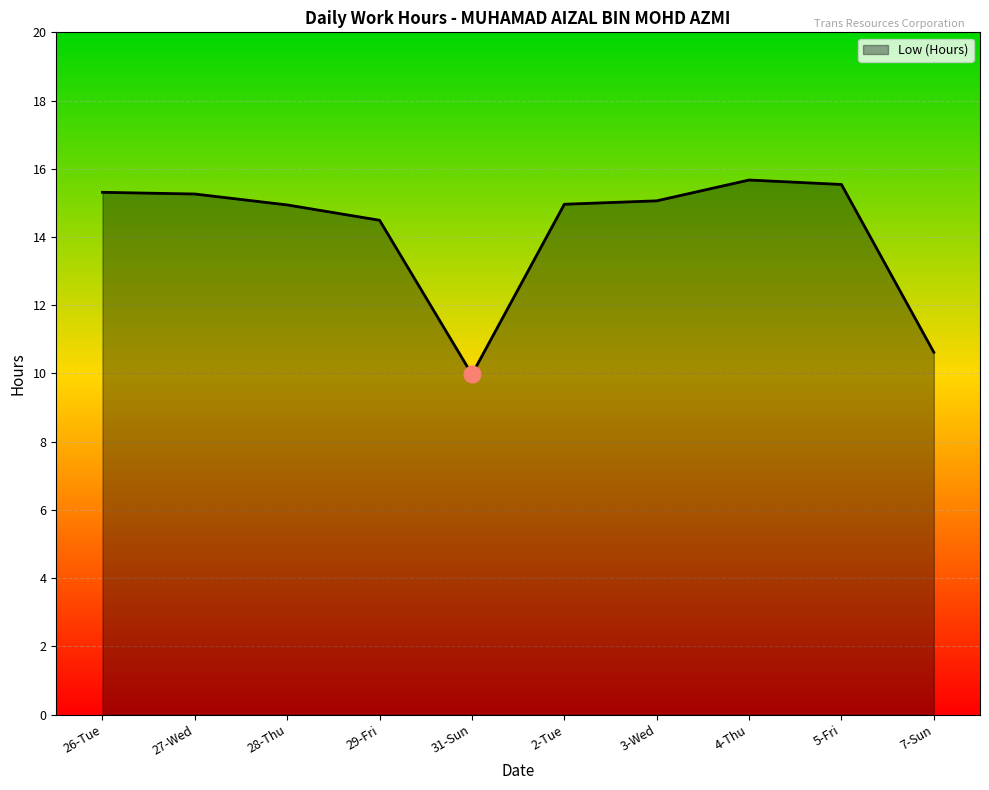

What is the average value?

14.2